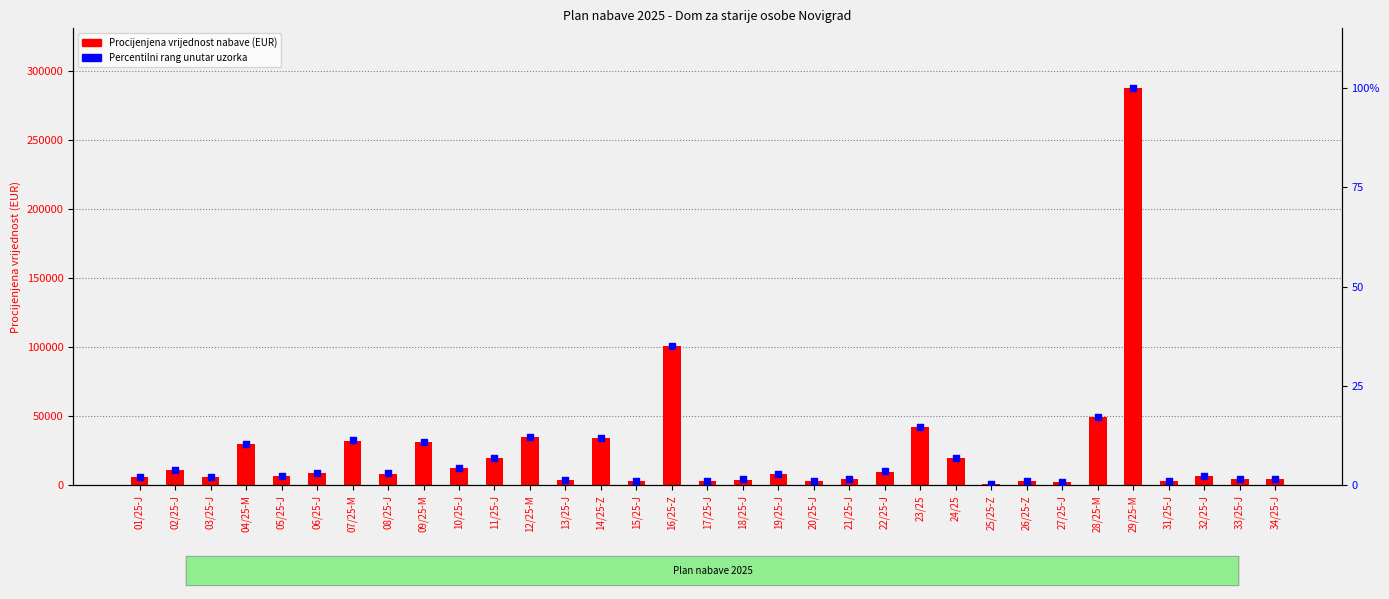

Which series has the largest Y range (max minus min)?

Procijenjena vrijednost nabave (EUR)